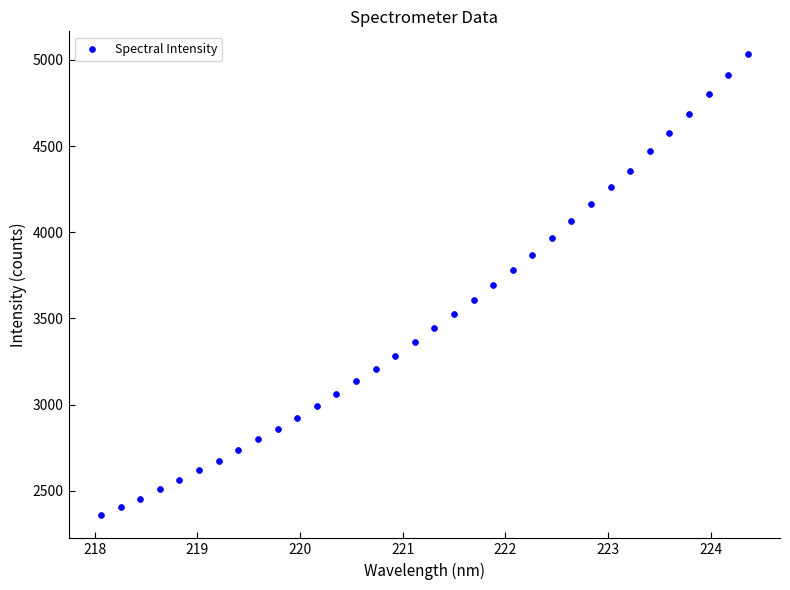

What is the range of X values (max minus min)?

6.3